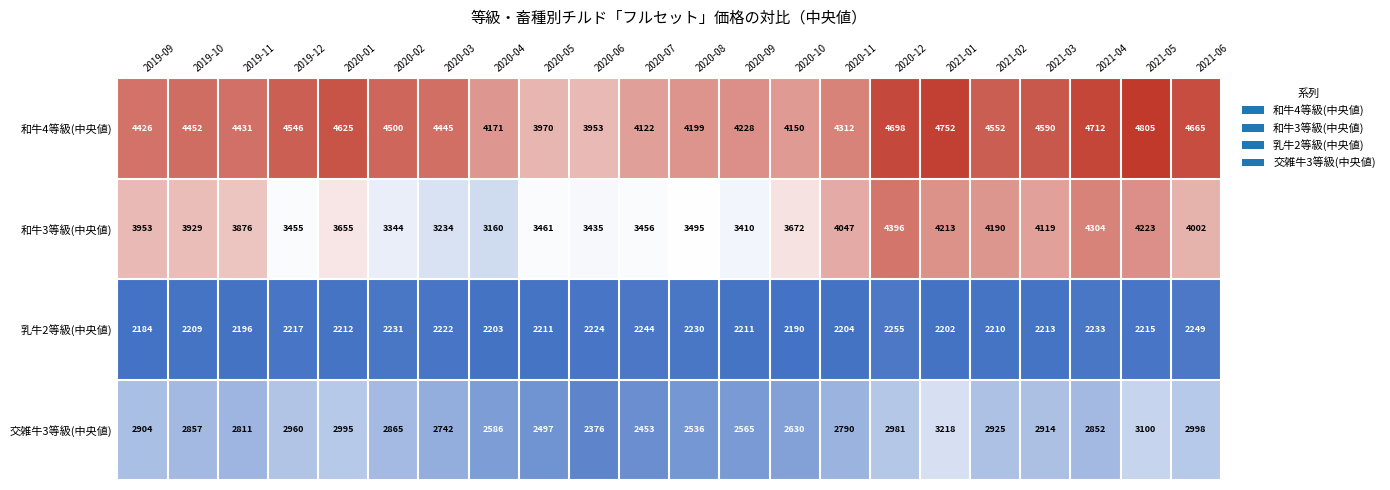

At which label does 交雑牛3等級(中央値) reach its peak?

2021-01